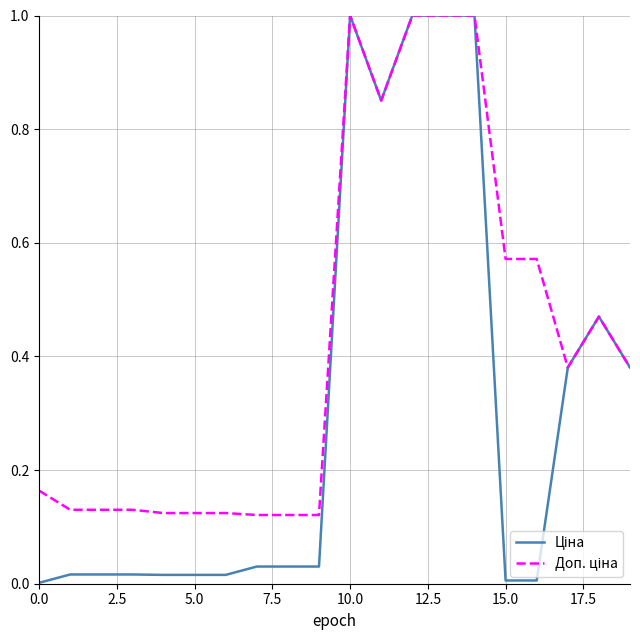

How many lines are shown in the chart?

2